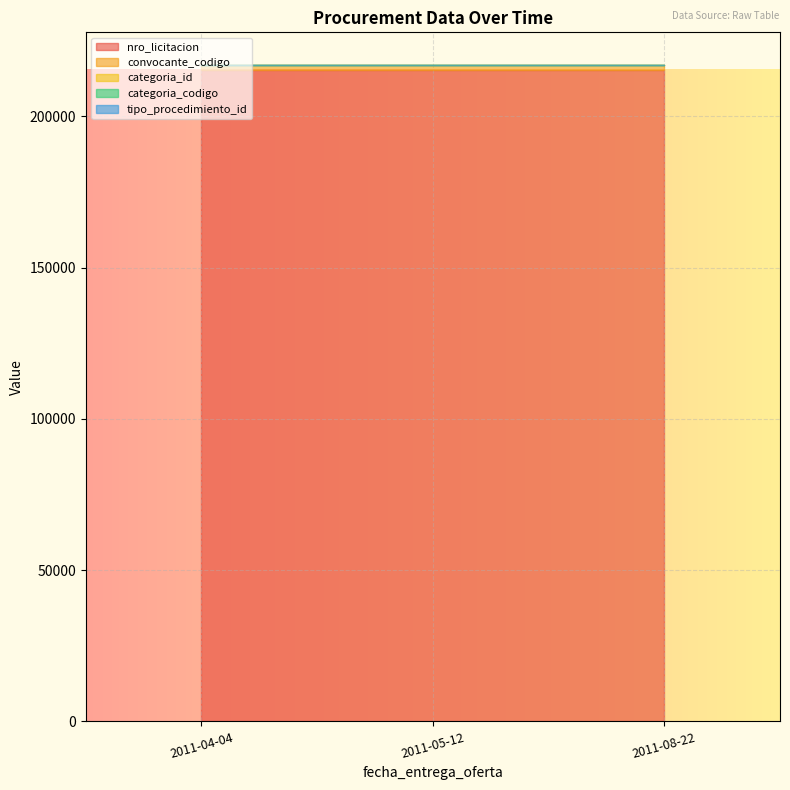

What is the maximum value for nro_licitacion?

215336